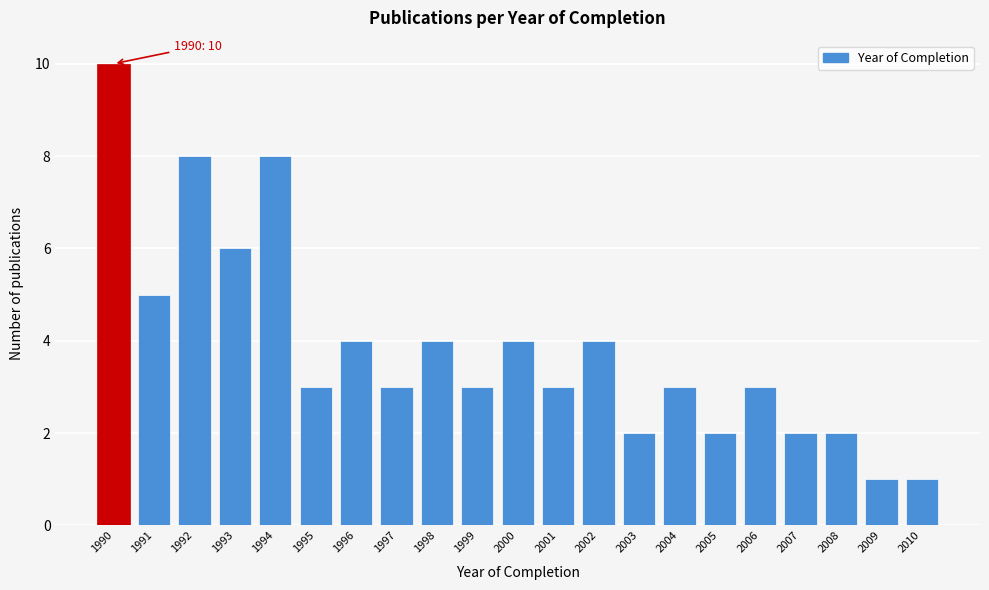

Reading left to right, what are all the values shown in this chart?

1990=10	1991=5	1992=8	1993=6	1994=8	1995=3	1996=4	1997=3	1998=4	1999=3	2000=4	2001=3	2002=4	2003=2	2004=3	2005=2	2006=3	2007=2	2008=2	2009=1	2010=1